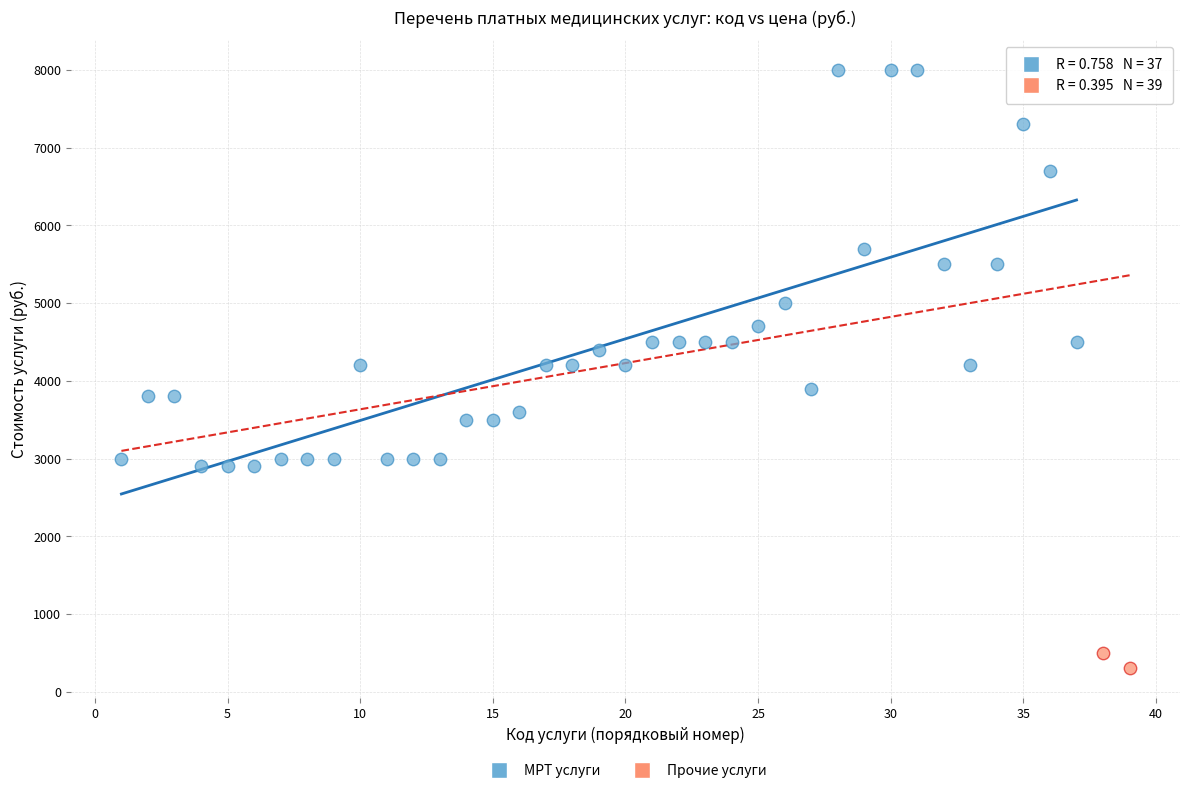

What are all the series names shown in the legend?

МРТ услуги, Прочие услуги